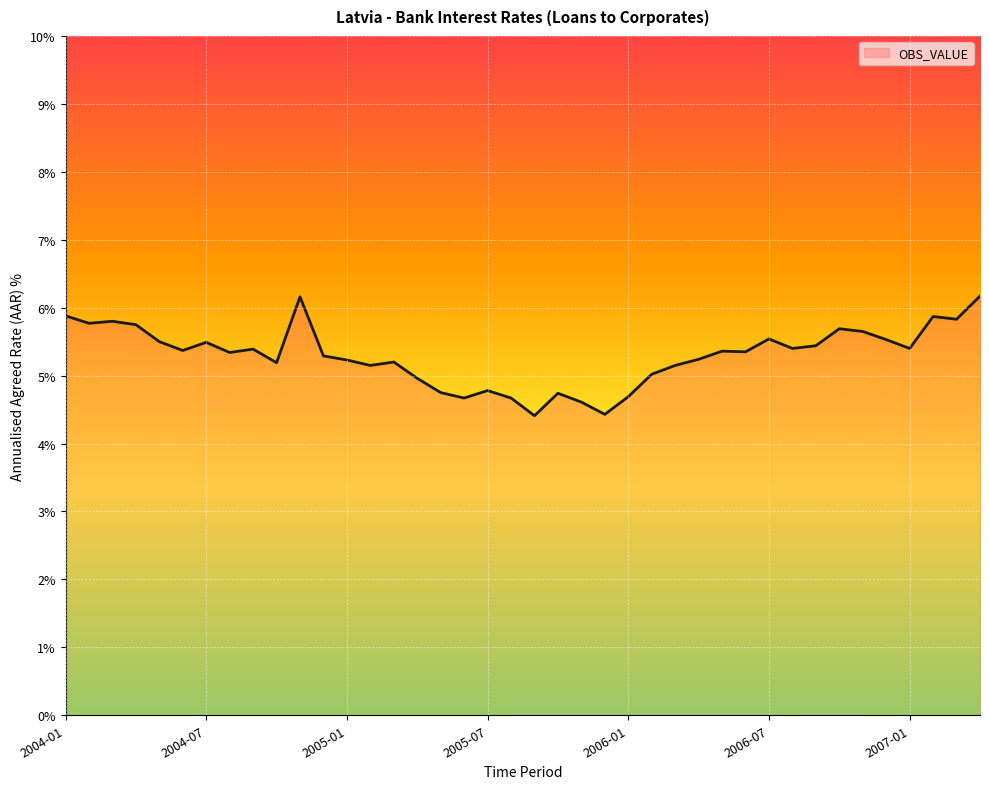

What is the greatest value displayed?

6.2